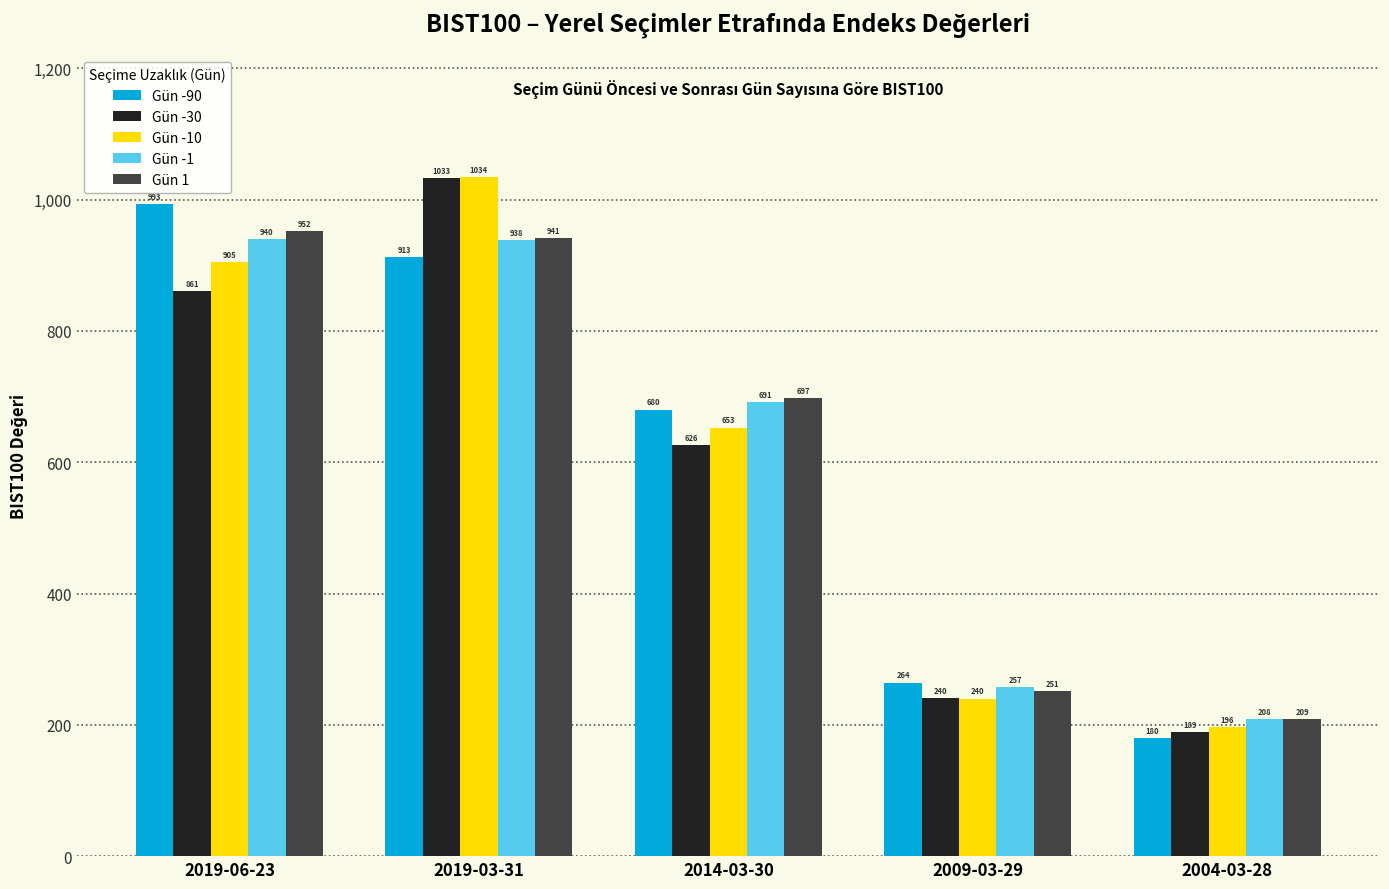

How many bars are there in each group?

5